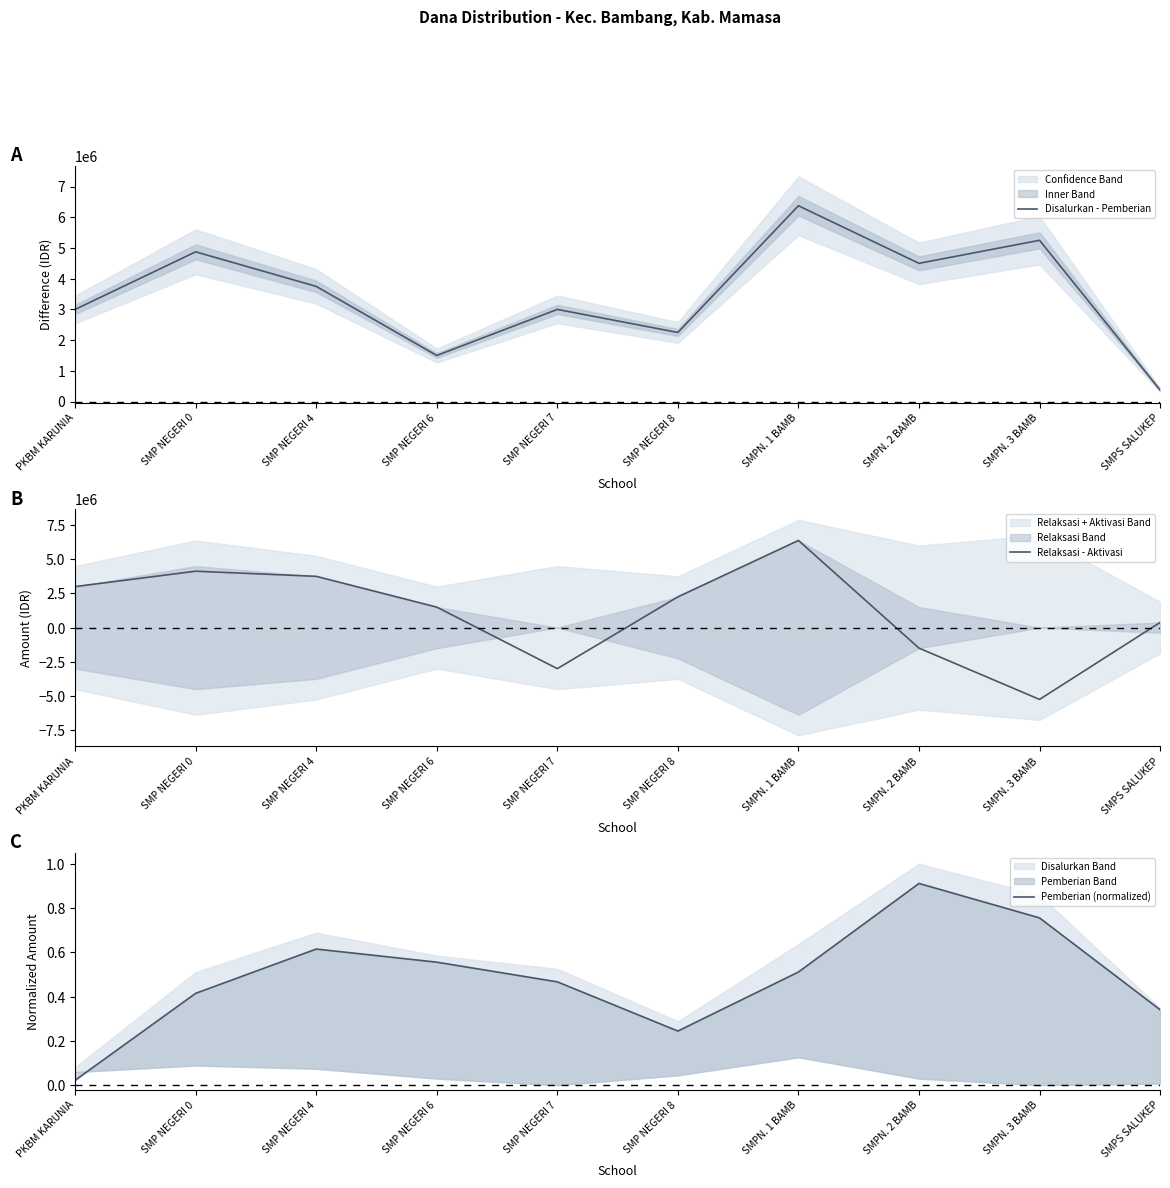

How many distinct data groups are displayed?

3